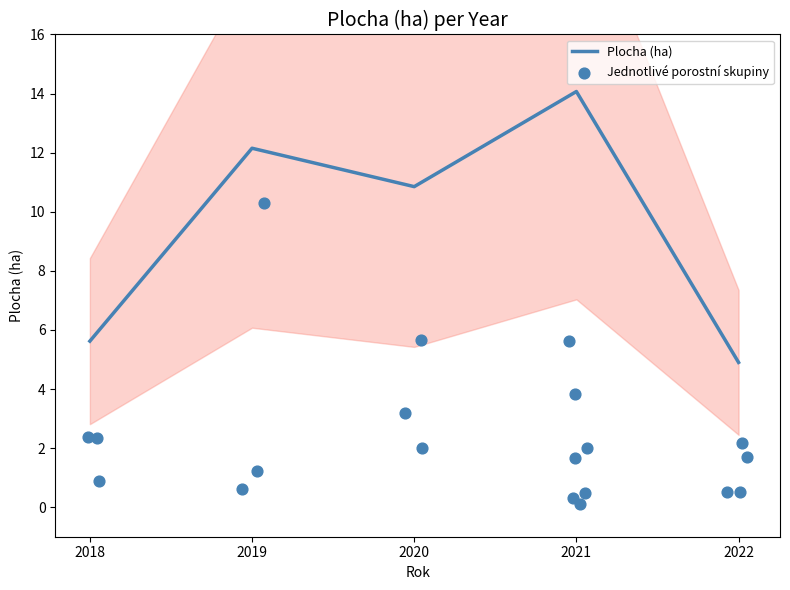

What is the ratio of the value at 2019 to the value at 2021?

0.9